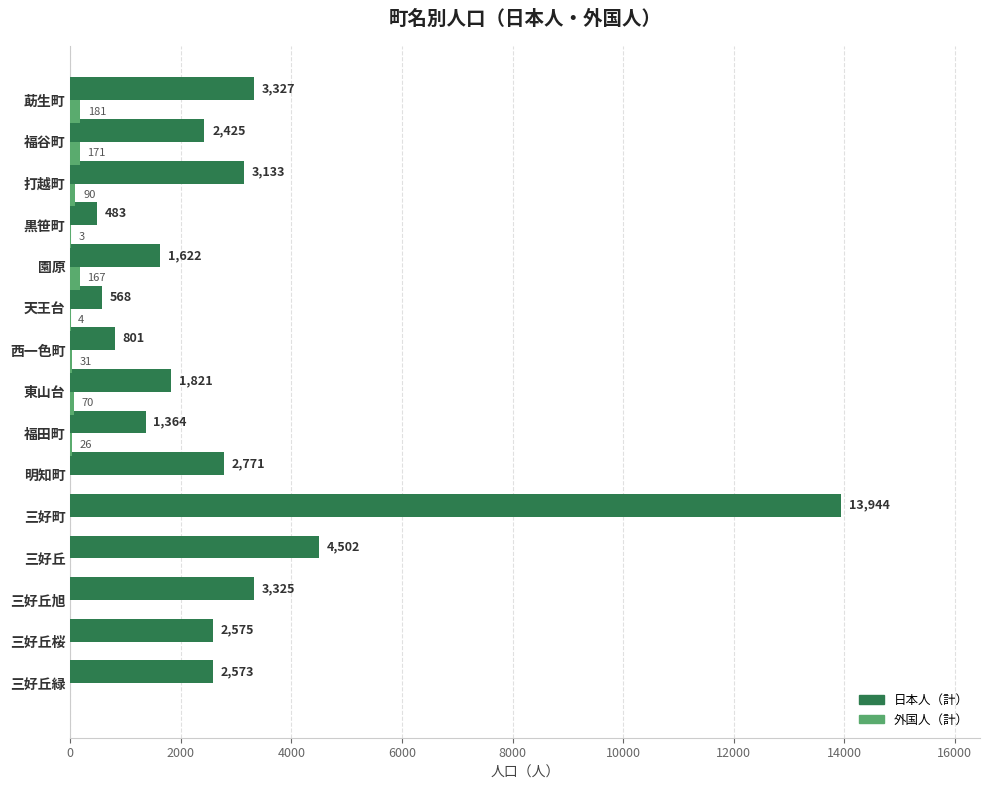

Between 打越町 and 黒笹町, which series saw the biggest shift?

日本人（計）